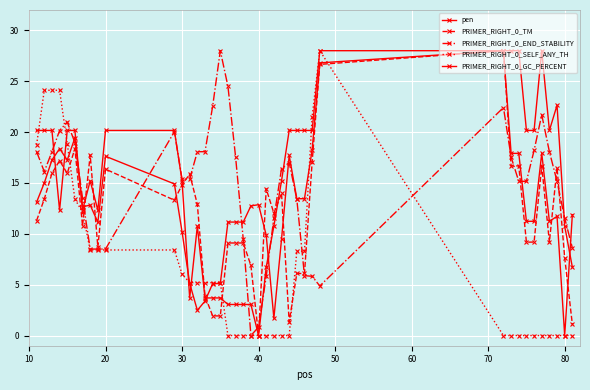

Reading left to right, what are all the values shown in this chart?

pen: 13.1	15.0	17.2	18.4	17.2	19.4	12.7	12.8	11.1	17.6	14.9	10.2	5.1	2.5	3.4	5.1	5.1	11.2	11.2	11.2	12.7	12.9	9.9	1.7	9.5	17.7	13.5	13.5	18.2	26.8	28.0	17.9	17.9	11.2	11.2	17.9	11.2	11.7	0.0	11.9
PRIMER_RIGHT_0_TM: 11.3	13.4	15.9	17.2	15.9	18.4	10.8	17.7	8.7	16.4	13.3	14.8	15.9	12.9	3.9	1.9	1.9	9.1	9.1	9.1	6.9	0.0	14.4	12.0	14.0	1.3	6.1	6.1	17.1	26.7	28.0	16.7	16.7	9.2	9.2	16.7	9.2	16.5	7.7	1.1
PRIMER_RIGHT_0_END_STABILITY: 18.1	16.1	18.1	20.2	21.0	19.0	13.5	8.5	8.5	8.5	20.0	15.4	15.4	18.1	18.1	22.5	28.0	24.5	17.5	9.5	0.0	0.8	5.8	11.5	16.4	17.0	13.4	5.9	5.8	4.9	22.4	17.5	15.2	15.2	18.2	21.7	18.1	15.2	11.5	8.6
PRIMER_RIGHT_0_SELF_ANY_TH: 18.8	24.1	24.1	24.1	18.9	13.4	12.1	8.4	8.4	8.4	8.4	6.0	5.2	5.2	5.2	5.2	5.2	0.0	0.0	0.0	0.0	0.0	0.0	0.0	0.0	0.0	8.3	8.3	21.5	28.0	0.0	0.0	0.0	0.0	0.0	0.0	0.0	0.0	0.0	0.0
PRIMER_RIGHT_0_GC_PERCENT: 20.2	20.2	20.2	12.3	20.2	20.2	12.3	15.2	12.3	20.2	20.2	15.2	3.7	10.8	3.7	3.7	3.7	3.1	3.1	3.1	3.1	0.0	6.7	10.8	15.2	20.2	20.2	20.2	20.2	28.0	28.0	28.0	28.0	20.2	20.2	28.0	20.2	22.6	10.8	6.7